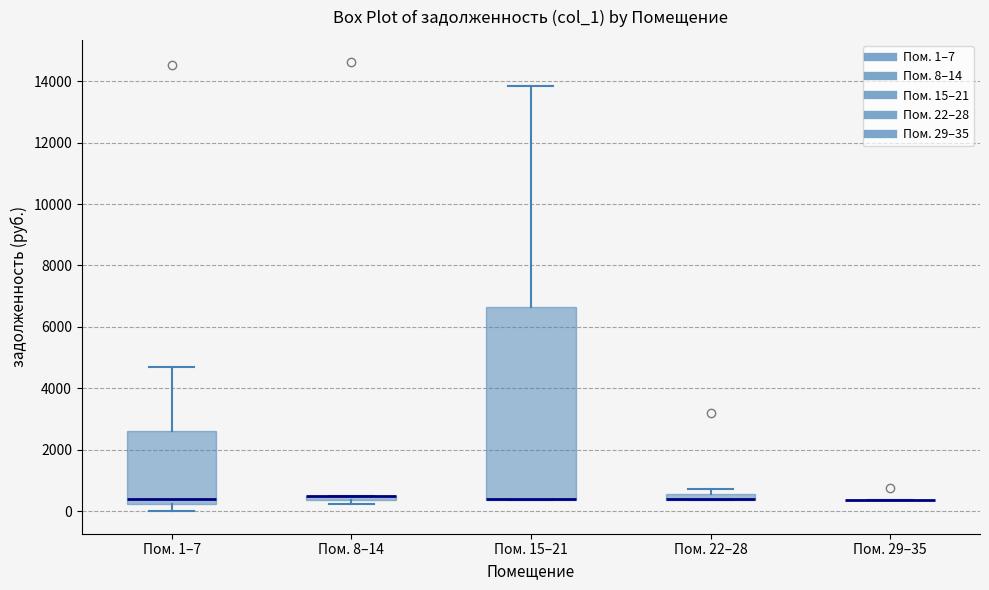

Where does the lower whisker of the box for Пом. 1–7 end on the y-axis? The values are not printed on the chart, so give them approximately, as read against the axis.

0